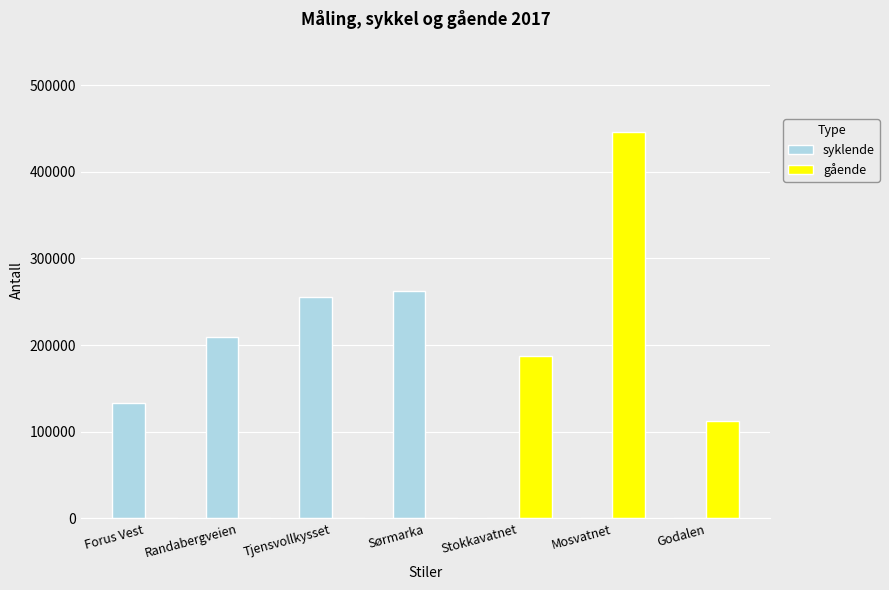

At which category is the sum across all series the highest?

Mosvatnet